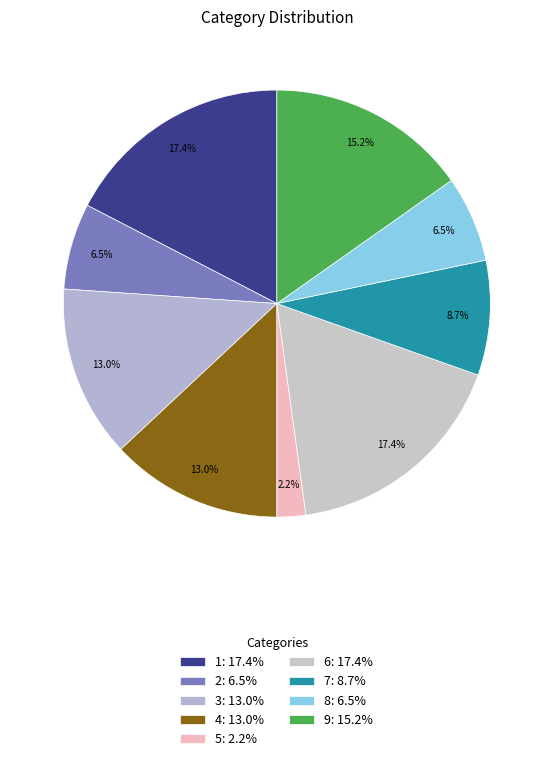

To the nearest percent, what is the difference between the largest and smallest slice percentages?

15%